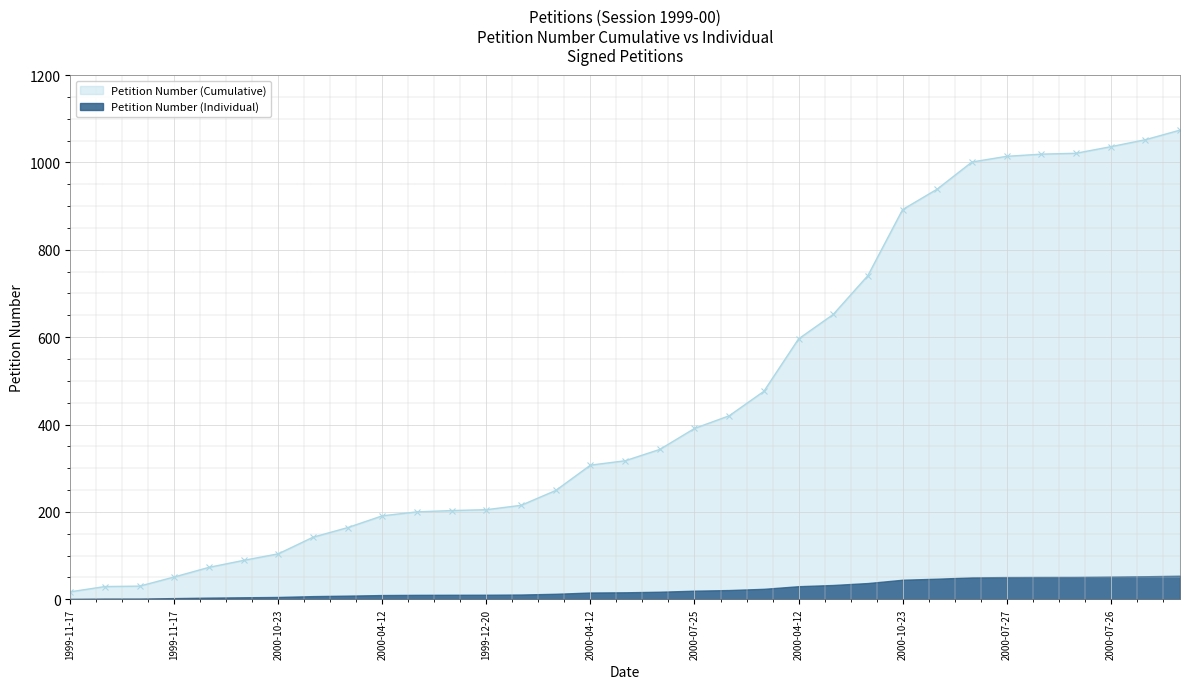

What is the minimum value shown in the chart?

17